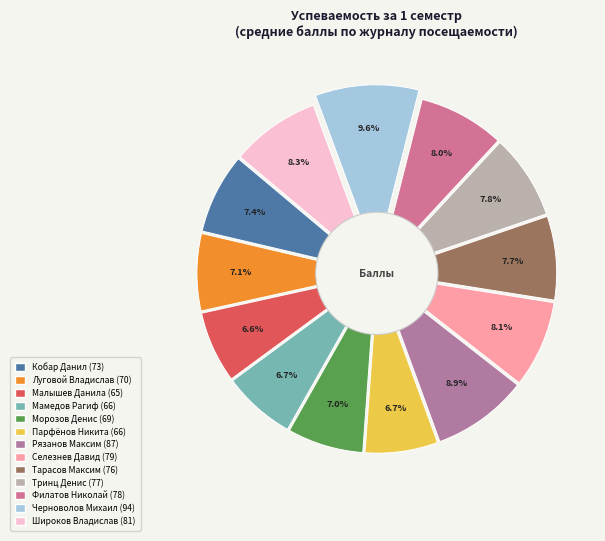

How much of the chart is everything except Малышев Данила?

93.4%